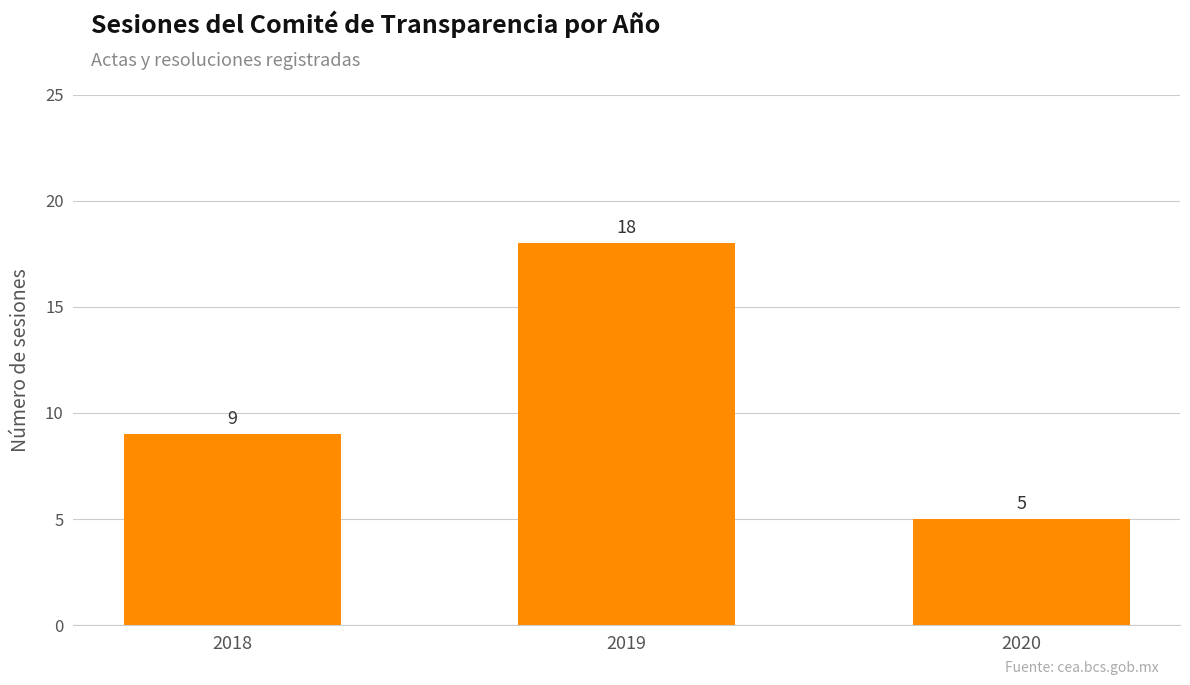

What is the sum of all values?

32